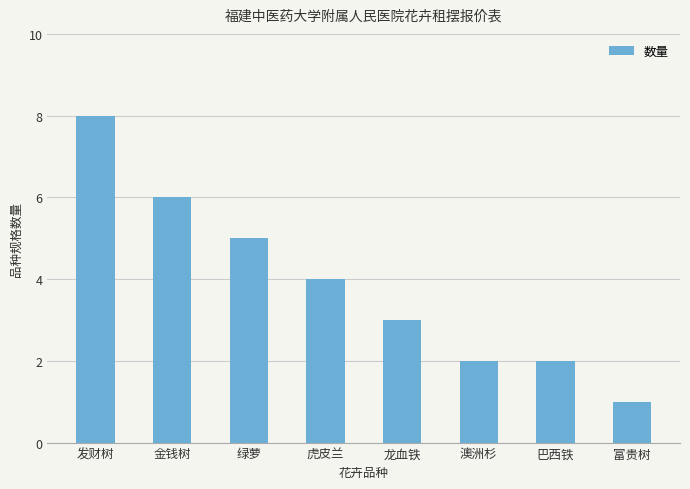

What position from the right is 金钱树?

7